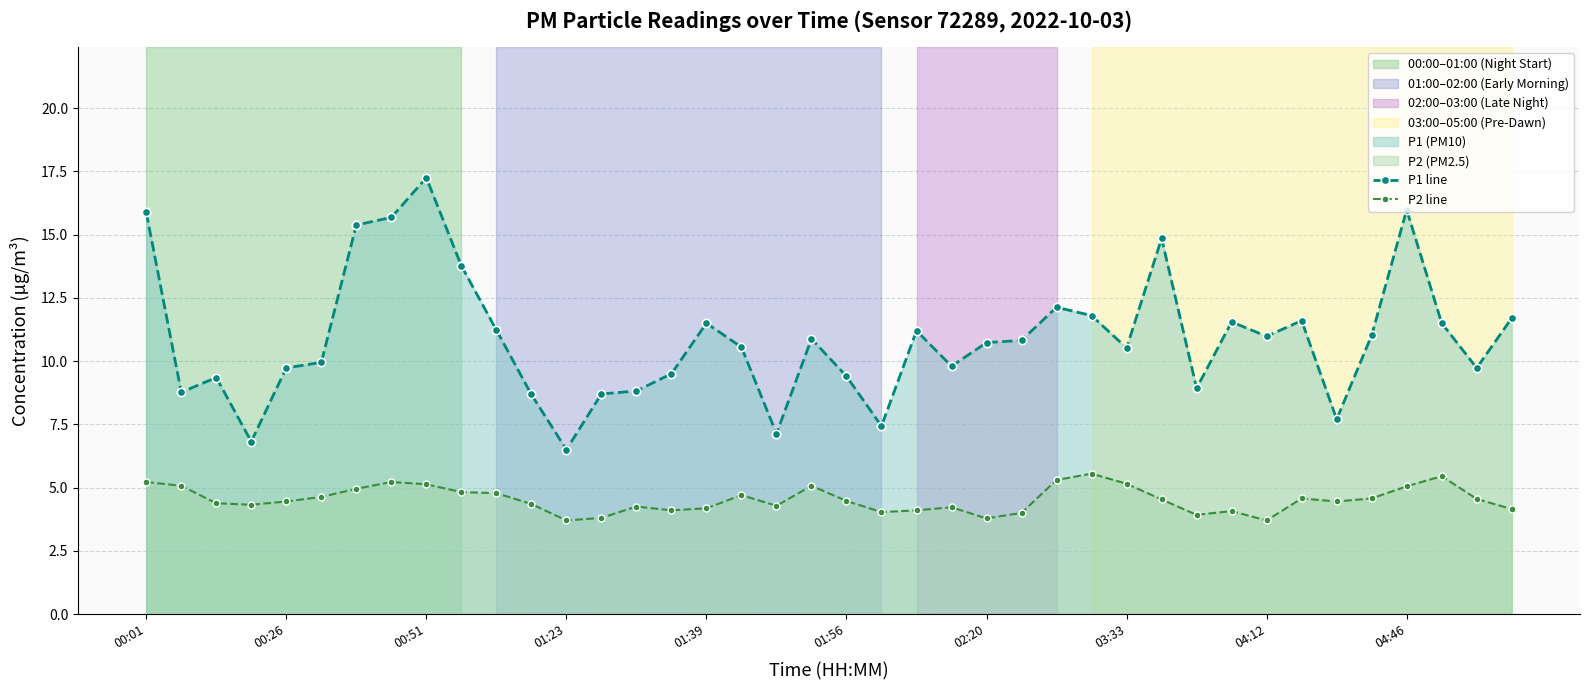

What is the minimum value shown in the chart?

3.7